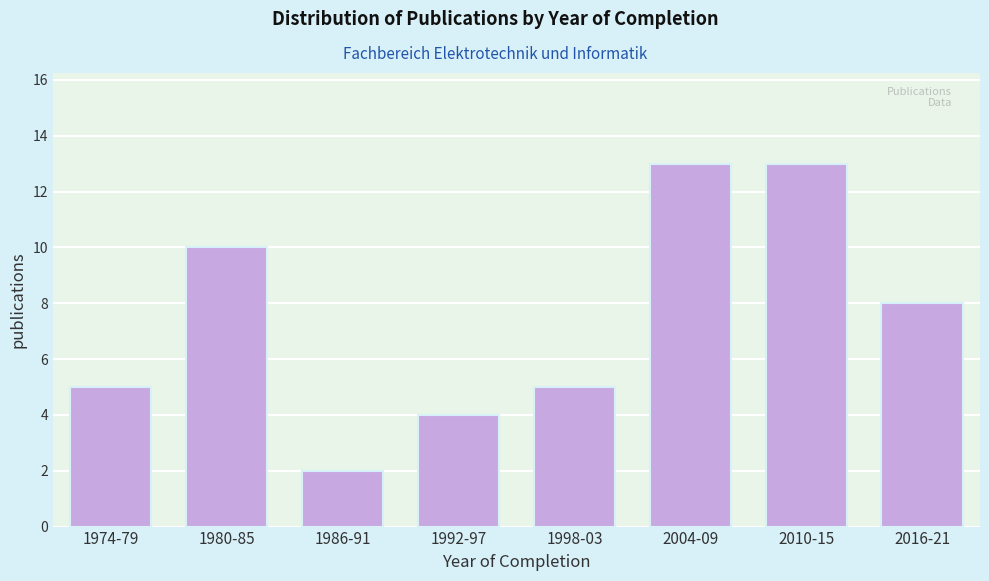

Reading right to left, transcribe all the data shown in this chart.

8	13	13	5	4	2	10	5